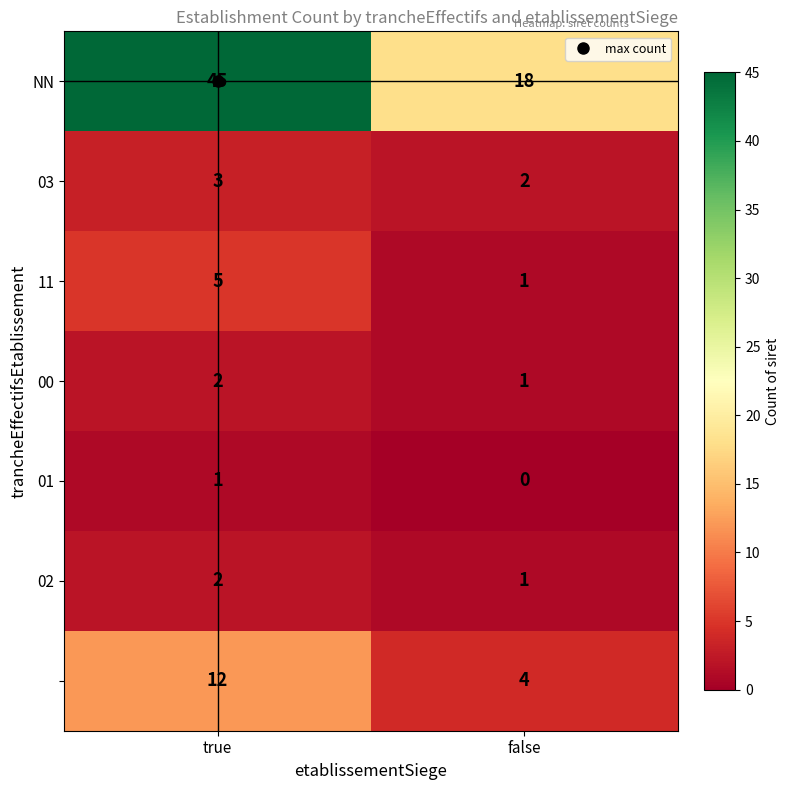

What is the difference between the highest and lowest values at true?

44